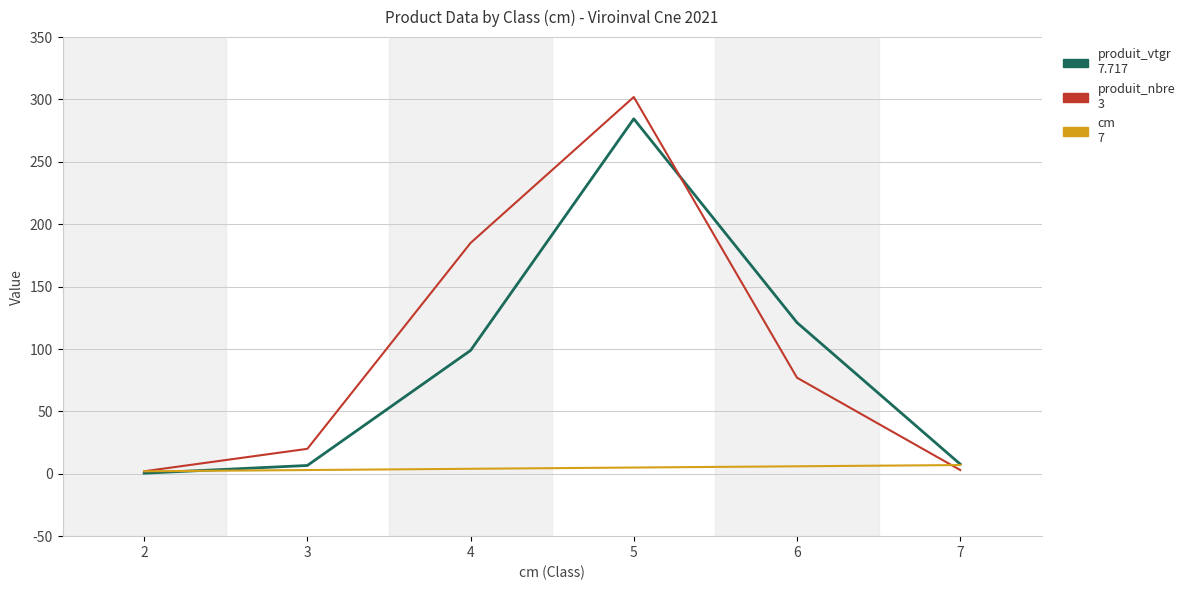

What is the greatest value displayed?

302.0